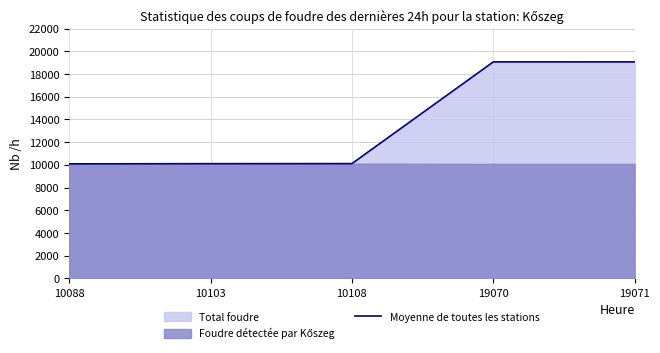

What is the sum of all values?

68440